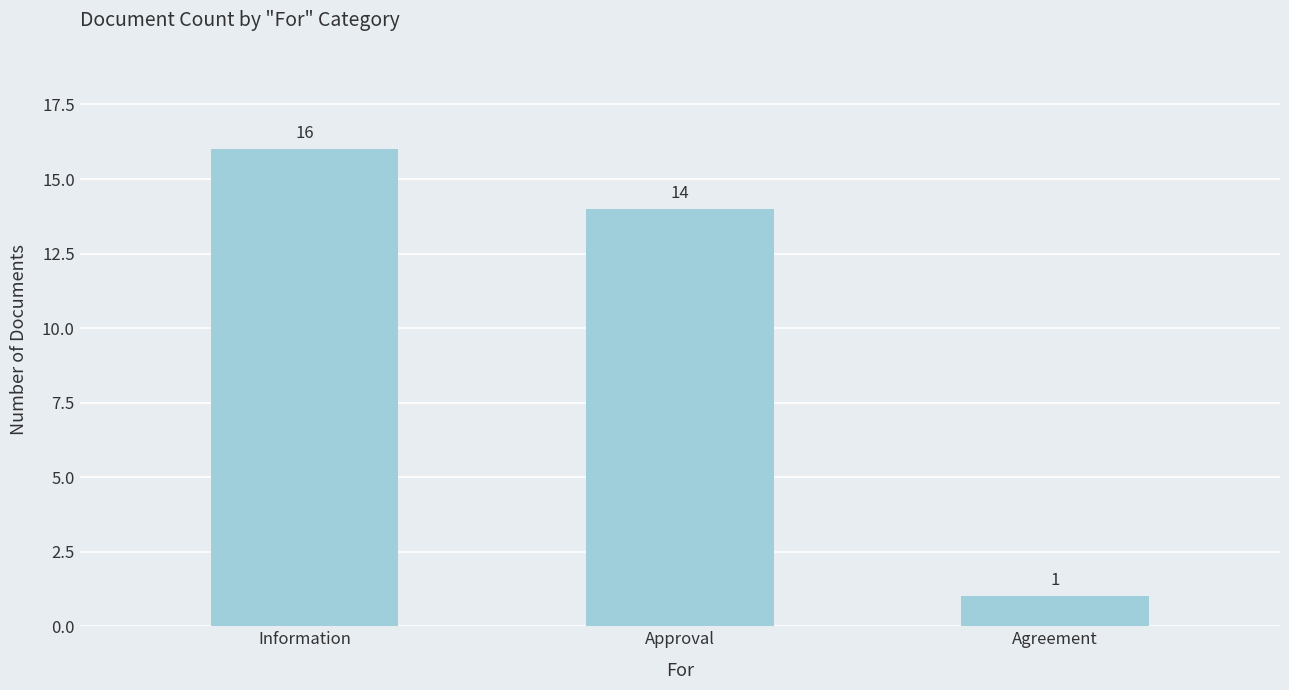

How many bars are there in total?

3